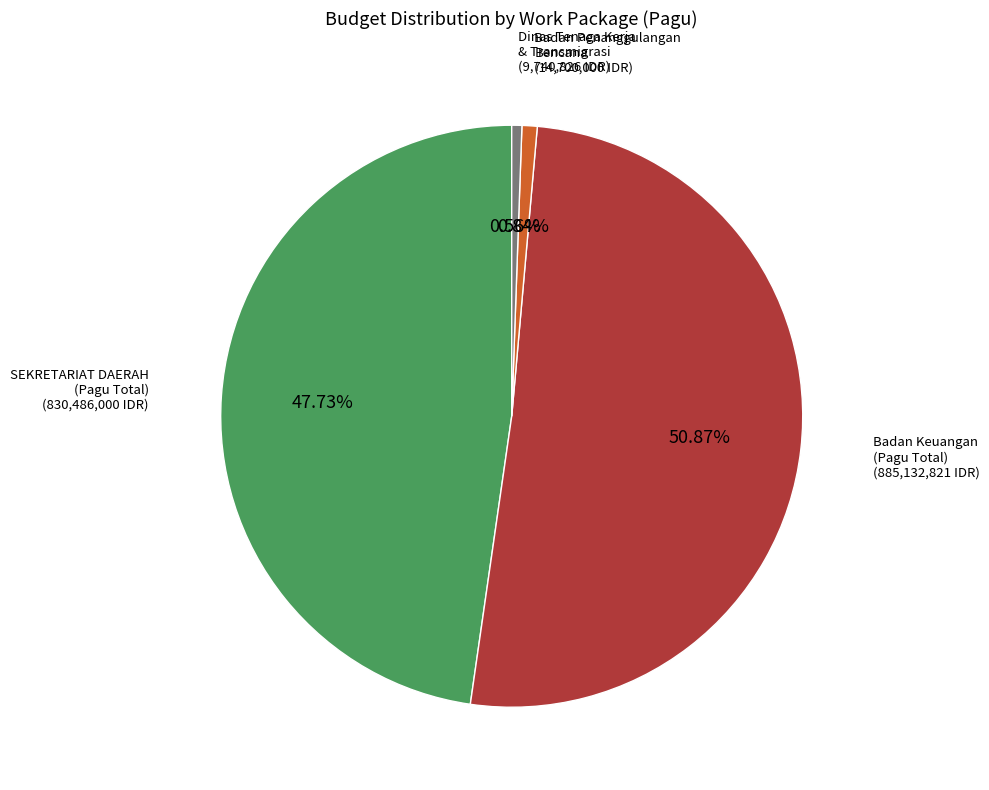

Is the sum of Badan Keuangan (Pagu Total) and SEKRETARIAT DAERAH (Pagu Total) greater than half?

Yes